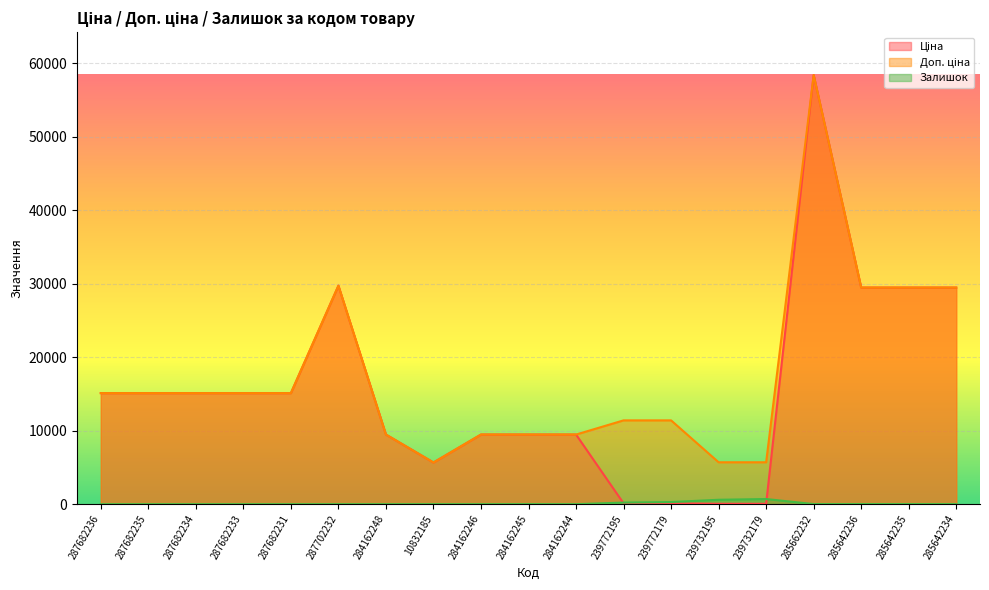

How many interior local valleys does the Ціна series have?

1